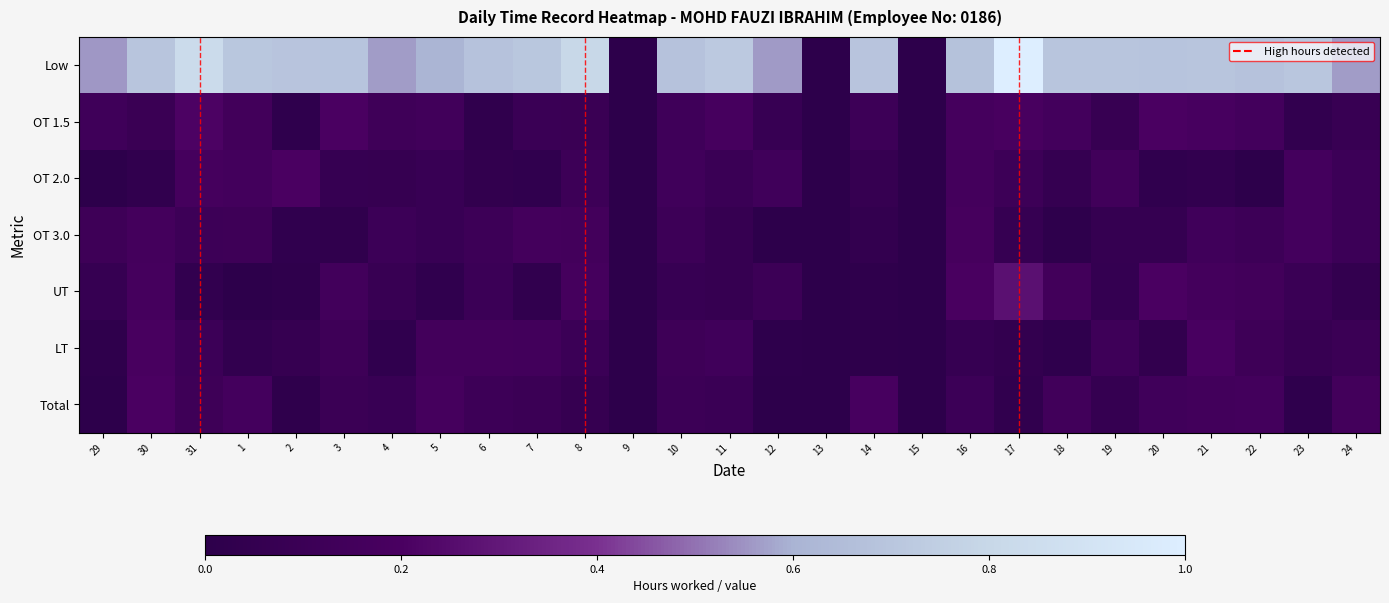

At how many categories does at least one series exceed 0?

24